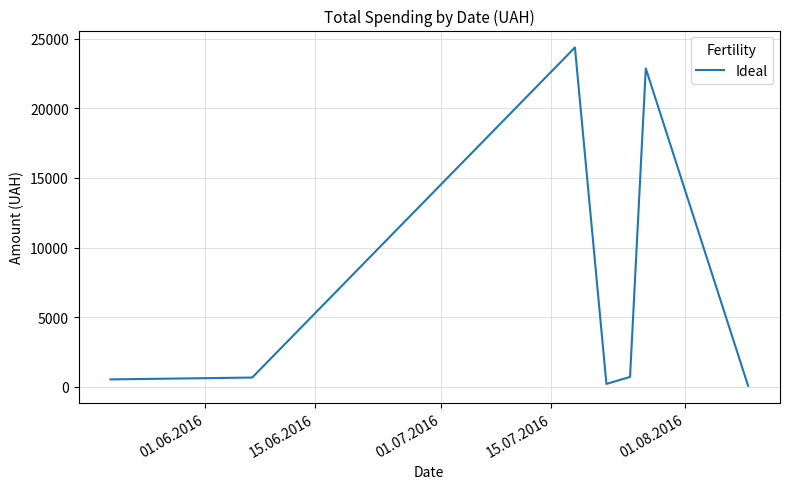

What is the sum of all values?

49445.0